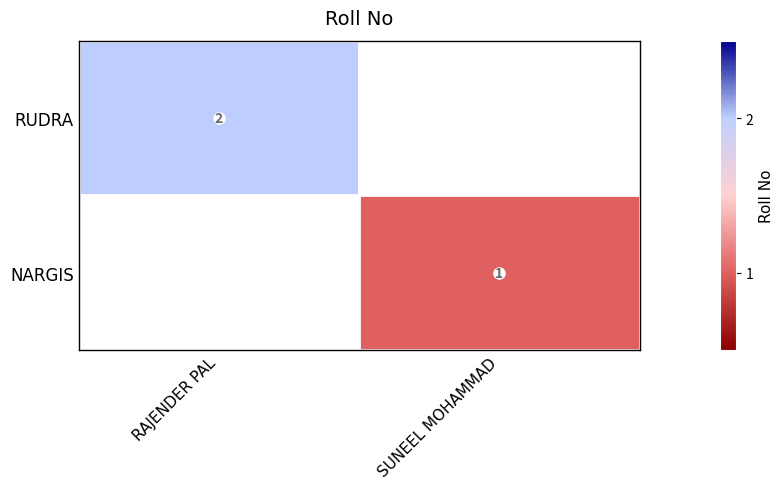

True or false: RUDRA has a value of 2.9 at RAJENDER PAL.

False